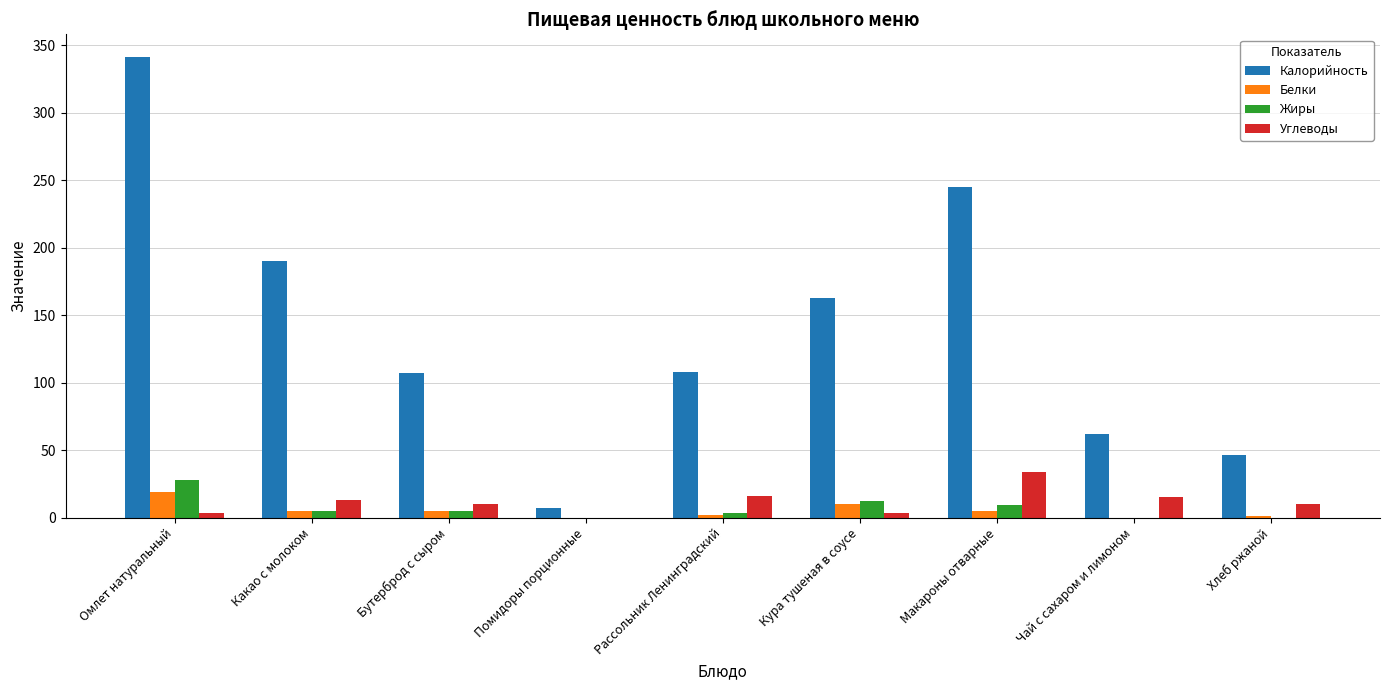

What is the spread (max minus min) of values at Омлет натуральный?

338